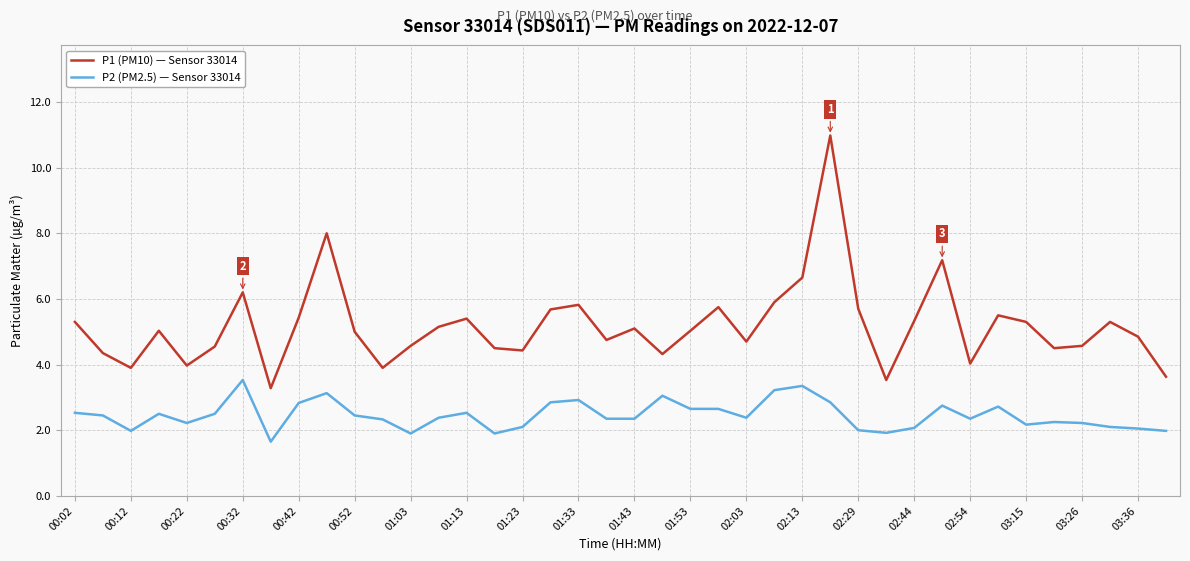

What is the difference between the maximum and minimum values in the P2 (PM2.5) — Sensor 33014 series?

1.9